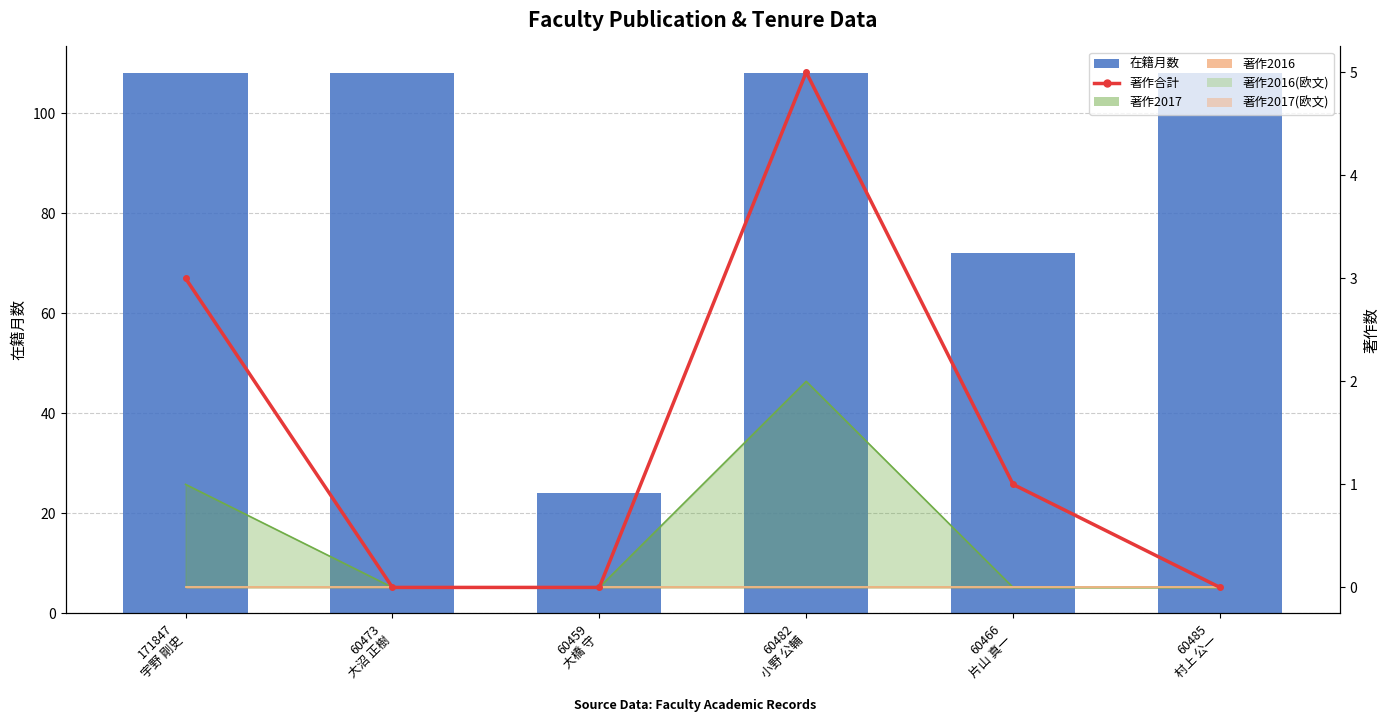

Are the bars grouped side by side (vs. stacked)?

Yes